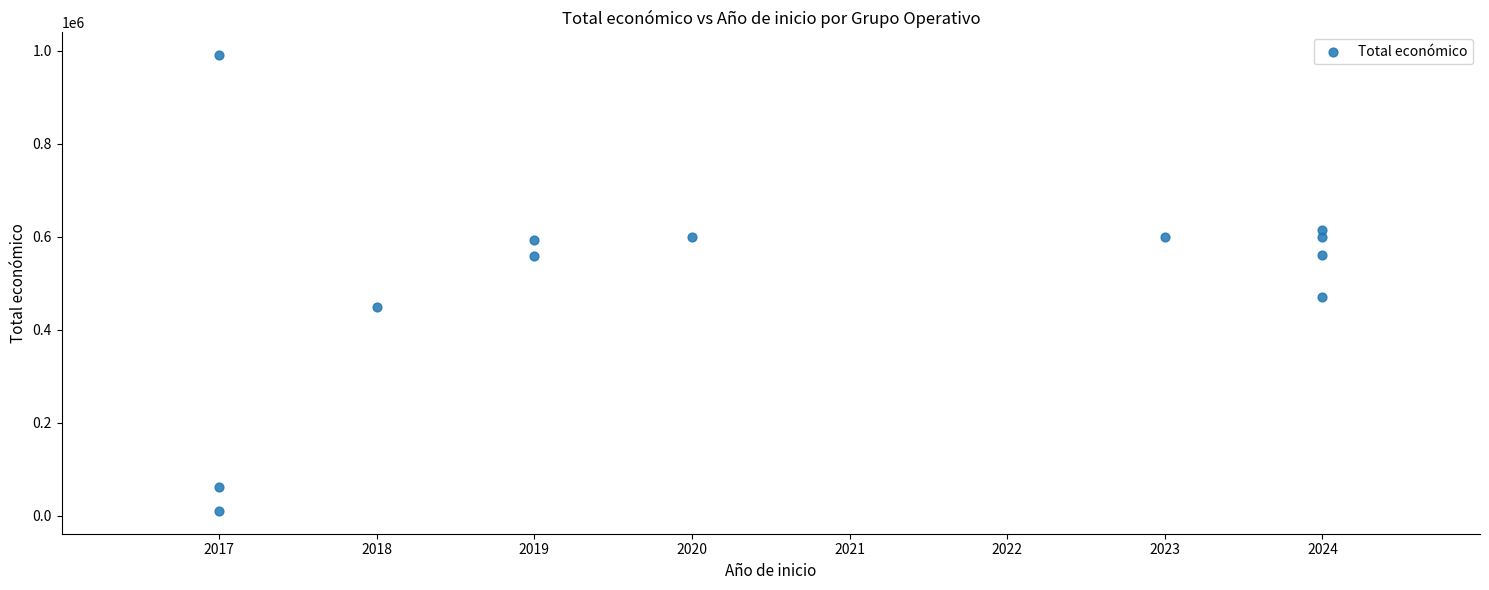

What is the range of Y values (max minus min)?

979973